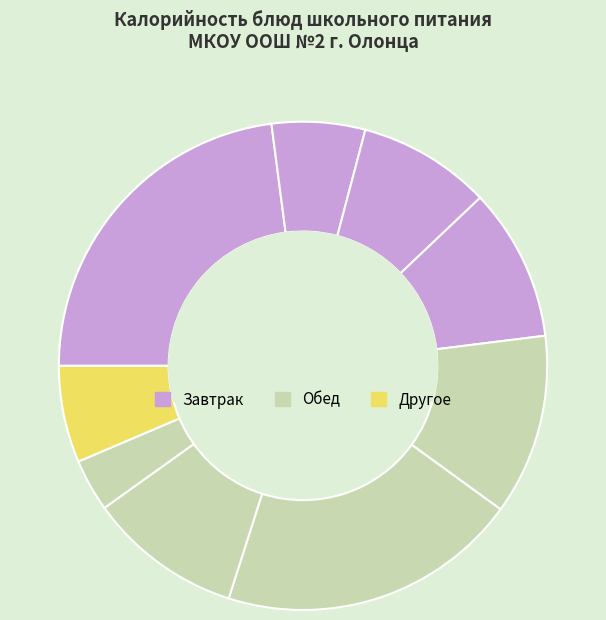

Count the number of slices in the pie.

9